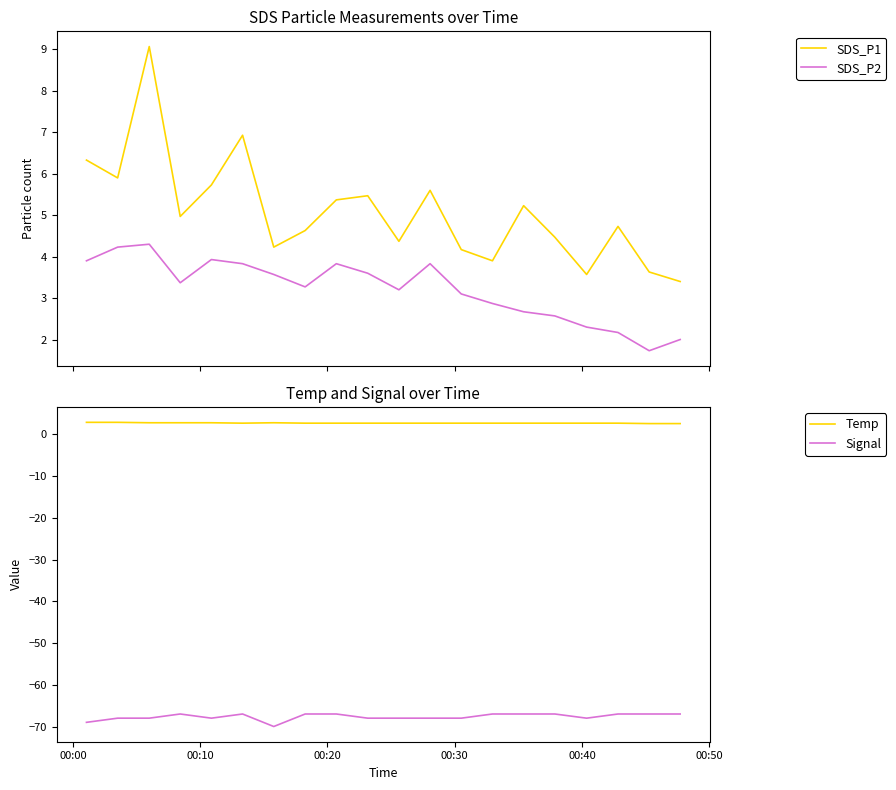

How many interior local peaks does the SDS_P2 series have?

4